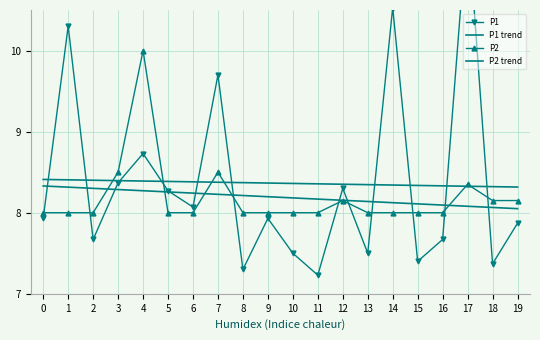

Reading left to right, list all the values displayed in this chart.

P1: 0=7.9	1=10.3	2=7.7	3=8.4	4=8.7	5=8.3	6=8.1	7=9.7	8=7.3	9=7.9	10=7.5	11=7.2	12=8.3	13=7.5	14=10.5	15=7.4	16=7.7	17=11.6	18=7.4	19=7.9
P1 trend: 0=8.4	1=8.4	2=8.4	3=8.4	4=8.4	5=8.4	6=8.4	7=8.4	8=8.4	9=8.4	10=8.4	11=8.4	12=8.4	13=8.3	14=8.3	15=8.3	16=8.3	17=8.3	18=8.3	19=8.3
P2: 0=8.0	1=8.0	2=8.0	3=8.5	4=10.0	5=8.0	6=8.0	7=8.5	8=8.0	9=8.0	10=8.0	11=8.0	12=8.2	13=8.0	14=8.0	15=8.0	16=8.0	17=8.3	18=8.2	19=8.2
P2 trend: 0=8.3	1=8.3	2=8.3	3=8.3	4=8.3	5=8.3	6=8.2	7=8.2	8=8.2	9=8.2	10=8.2	11=8.2	12=8.2	13=8.1	14=8.1	15=8.1	16=8.1	17=8.1	18=8.1	19=8.1